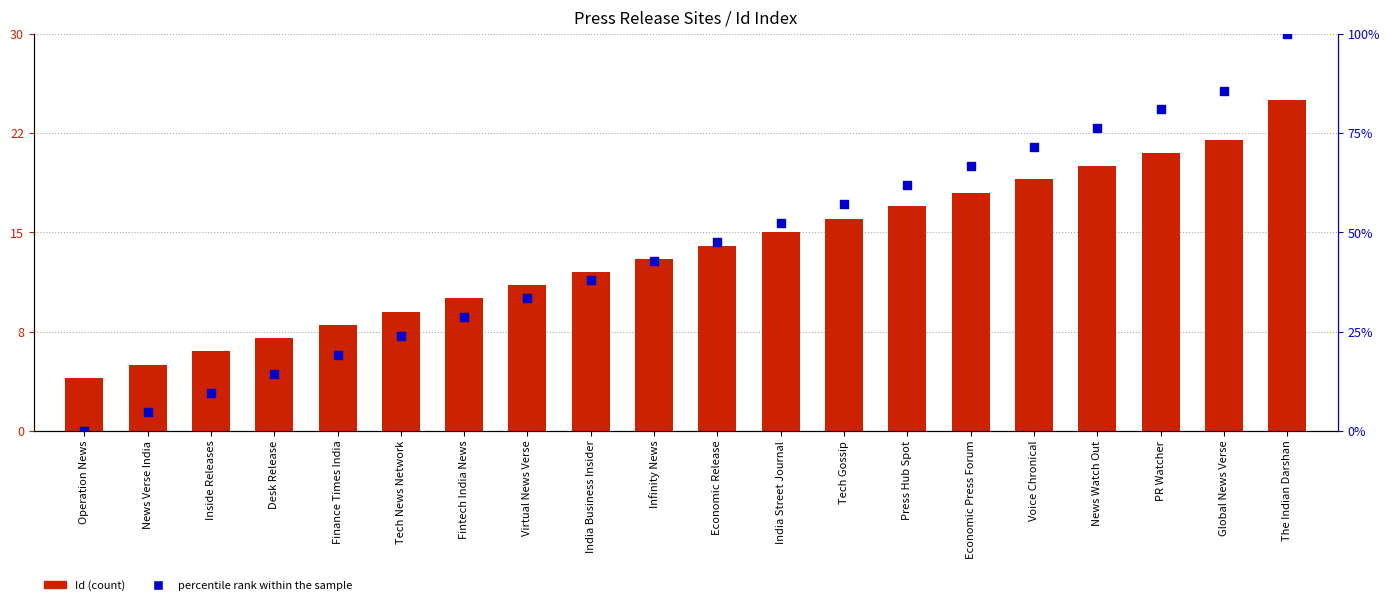

What is the total value across all series at News Verse India?

6.4